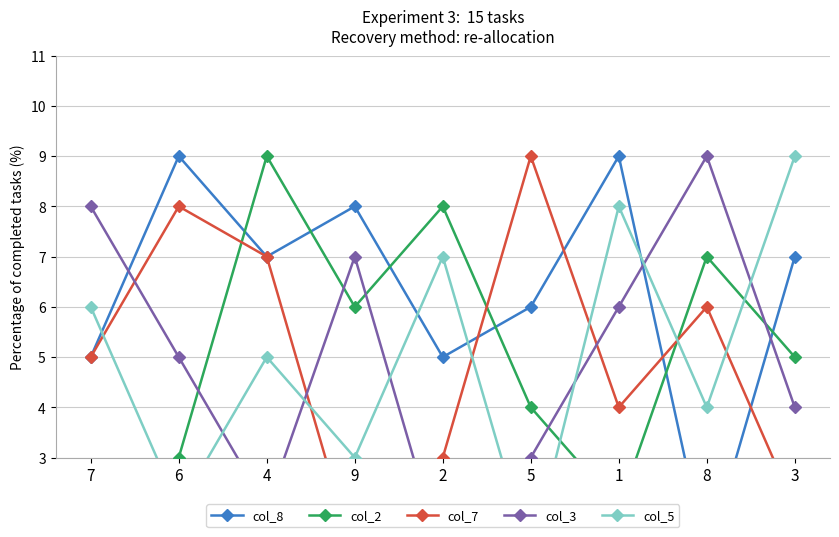

What is the approximate value of col_7 at 7?

5